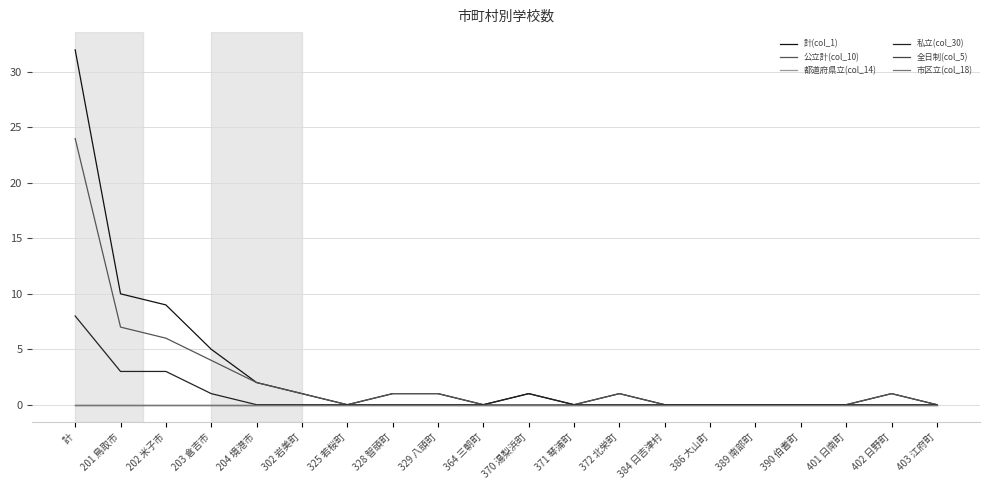

Is it true that 都道府県立(col_14) equals 0 at 403 江府町?

True